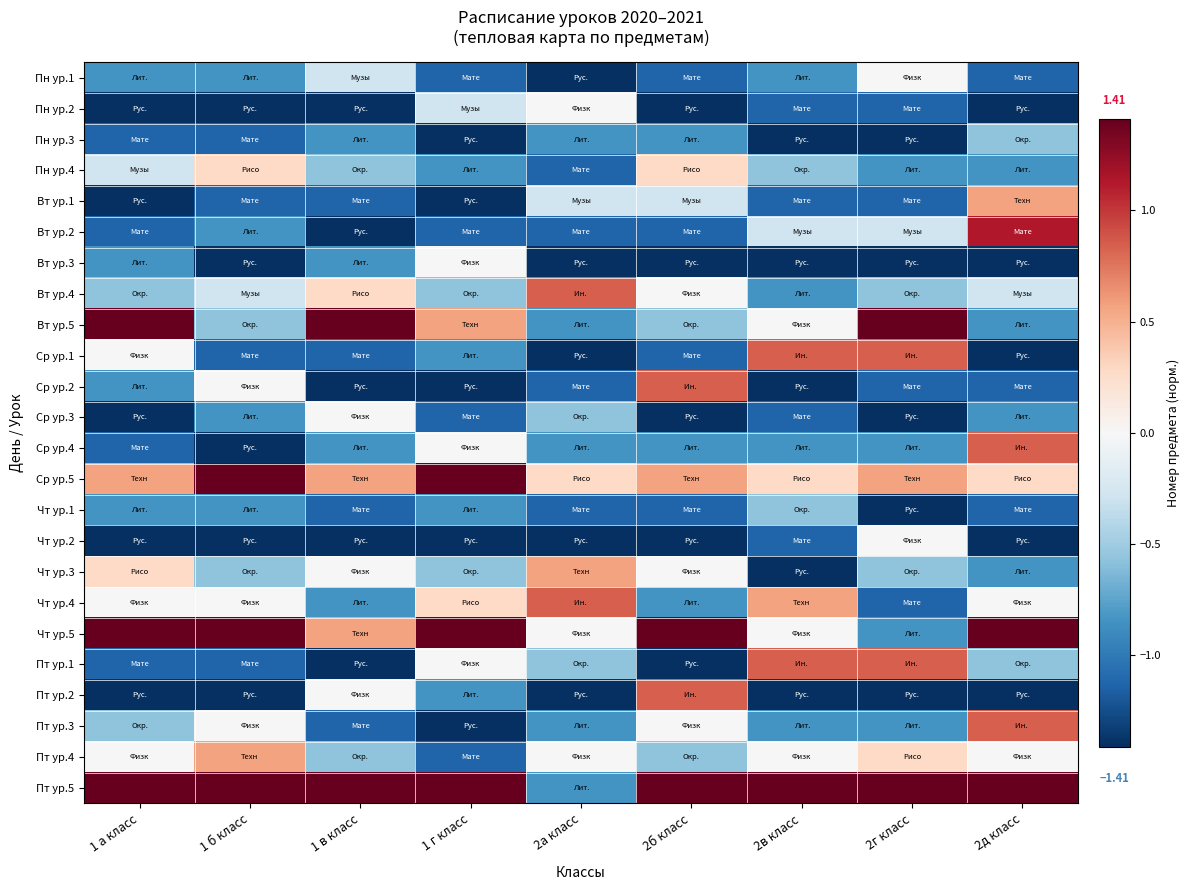

Rank the series at 2г класс from highest to lowest value.

Вт ур.5, Пт ур.5, Ср ур.1, Пт ур.1, Ср ур.5, Пт ур.4, Пн ур.1, Чт ур.2, Вт ур.2, Вт ур.4, Чт ур.3, Пн ур.4, Ср ур.4, Чт ур.5, Пт ур.3, Пн ур.2, Вт ур.1, Ср ур.2, Чт ур.4, Пн ур.3, Вт ур.3, Ср ур.3, Чт ур.1, Пт ур.2